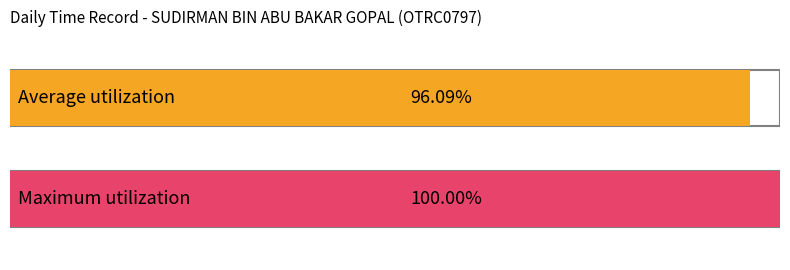

The value at 3-Thu is 19.2. True or false?

False